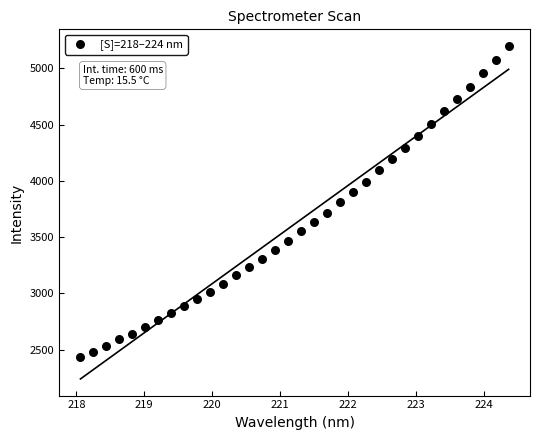

What is the range of X values (max minus min)?

6.3